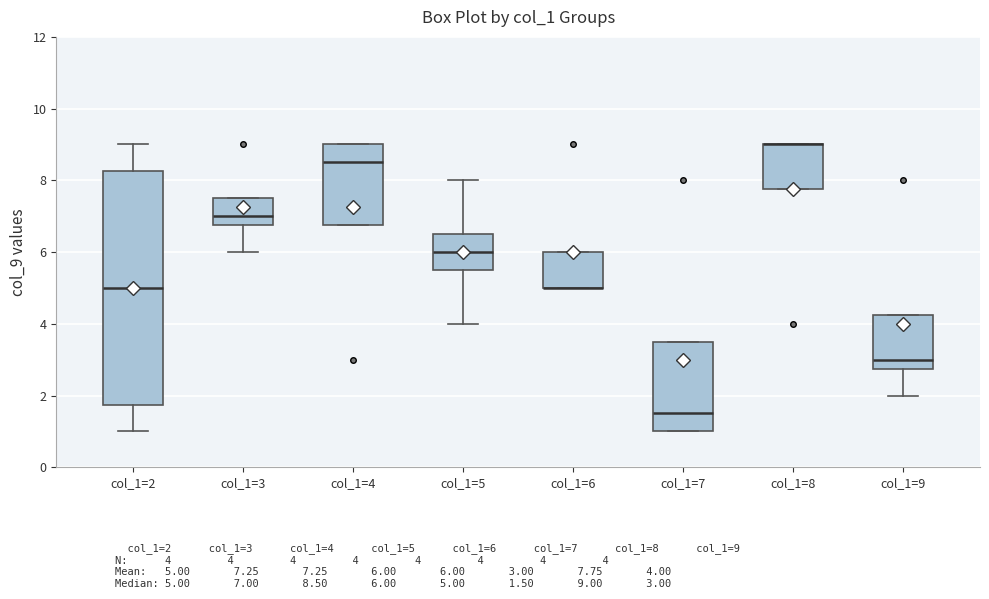

Reading left to right, transcribe this box plot: for each box, give where its median line is, the range the box spans, and where its two whiskers end, as read against the y-axis. The values are not printed on the chart, so give them approximately, as read against the axis.

col_1=2: median 5.0, box 1.8 to 8.2, whiskers 1.0 to 9.0
col_1=3: median 7.0, box 6.8 to 7.6, whiskers 6.0 to 7.6
col_1=4: median 8.6, box 6.8 to 9.0, whiskers 6.8 to 9.0
col_1=5: median 6.0, box 5.6 to 6.6, whiskers 4.0 to 8.0
col_1=6: median 5.0 (drawn on the box's lower edge), box 5.0 to 6.0, whiskers 5.0 to 6.0
col_1=7: median 1.6, box 1.0 to 3.6, whiskers 1.0 to 3.6
col_1=8: median 9.0 (drawn on the box's upper edge), box 7.8 to 9.0, whiskers 7.8 to 9.0
col_1=9: median 3.0, box 2.8 to 4.2, whiskers 2.0 to 4.2